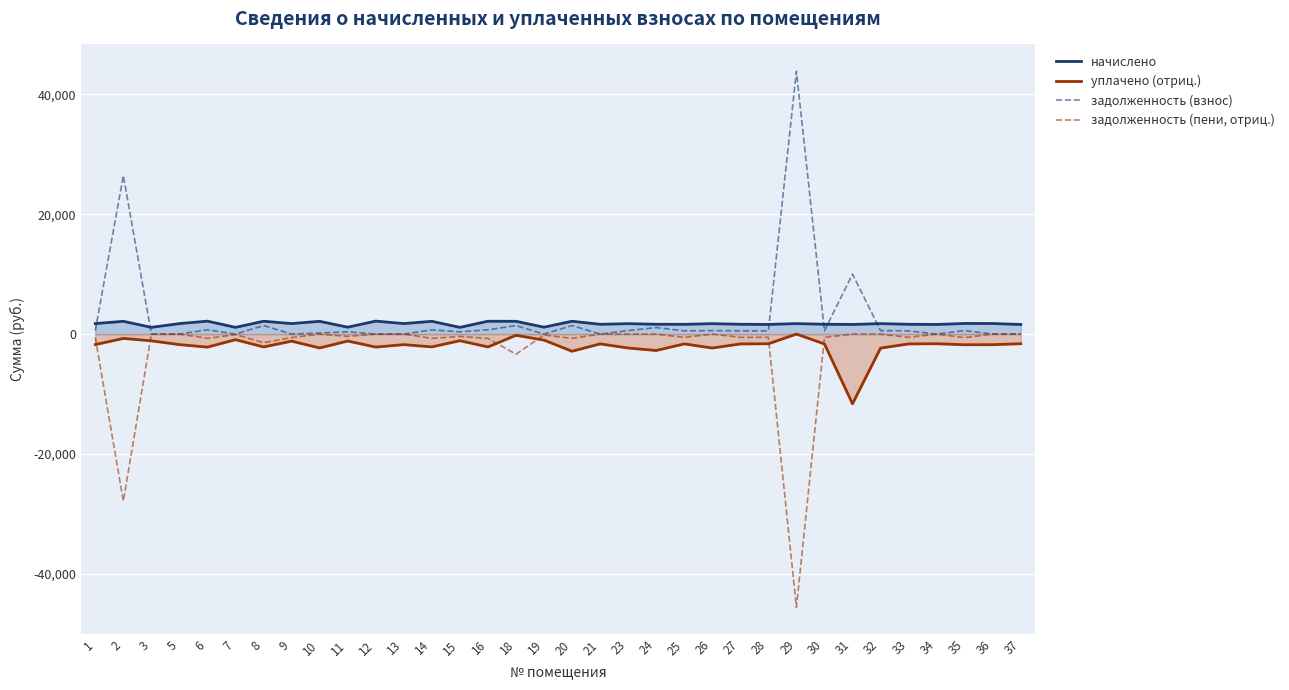

At which category does the chart reach its peak across all series?

29